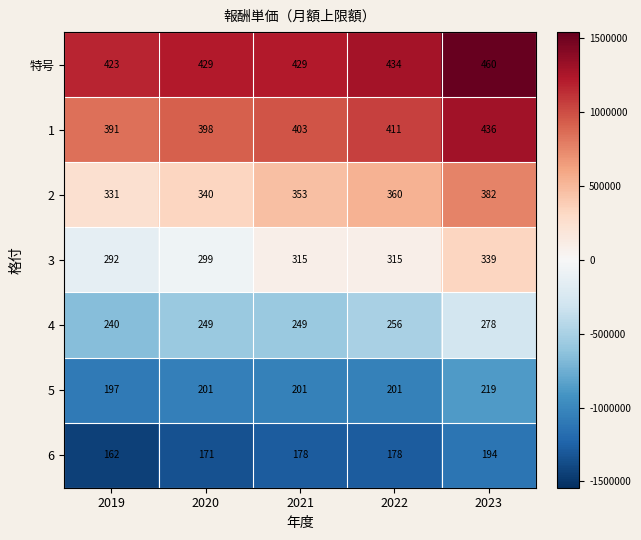

What is the minimum value shown in the chart?

162